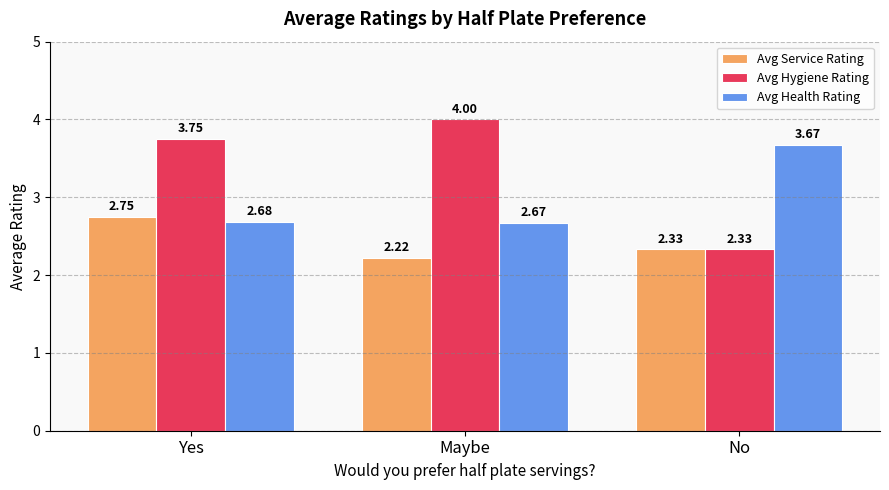

True or false: Avg Health Rating has a value of 1.1 at Maybe.

False